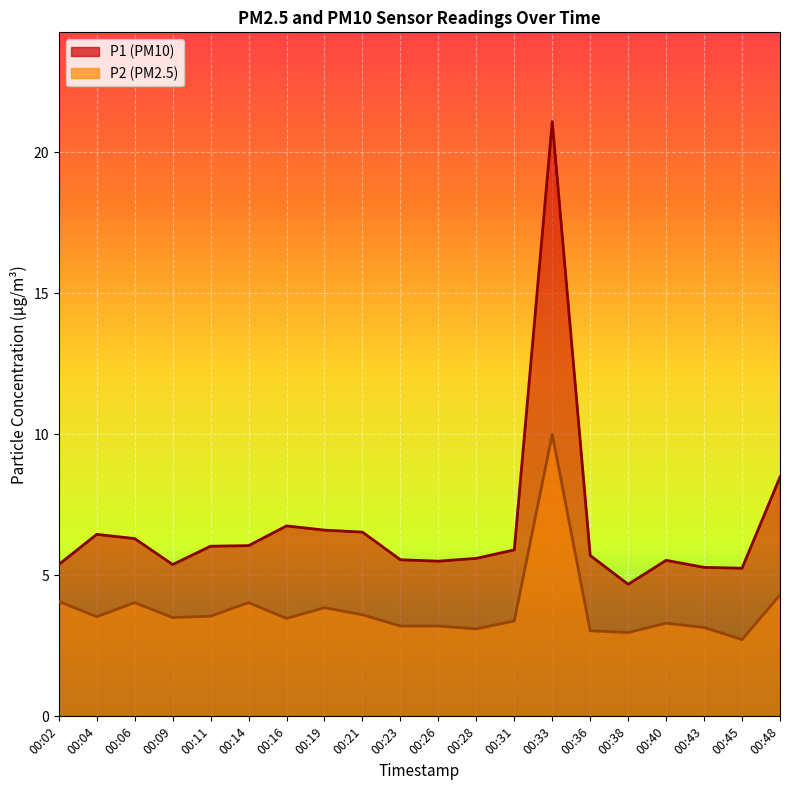

Where is the first local minimum for P1?

00:09